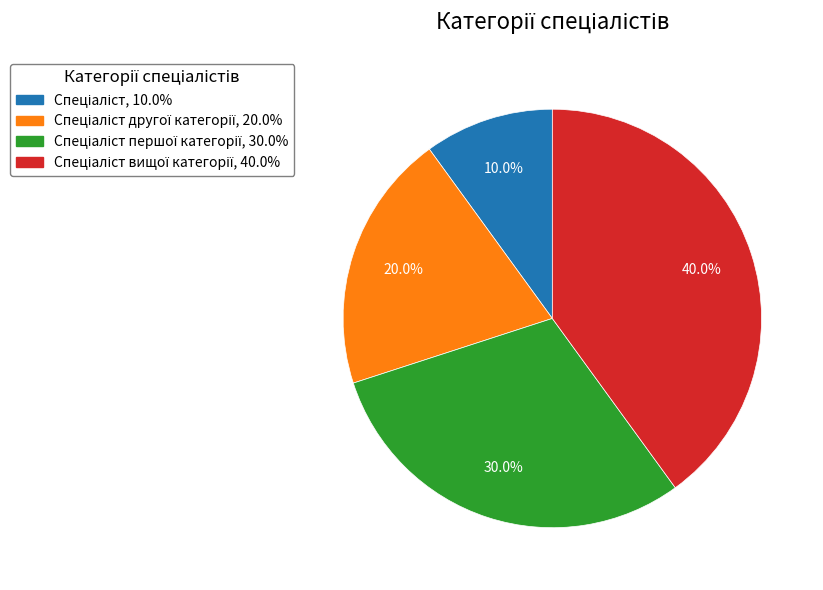

Is there a majority slice in this chart?

No